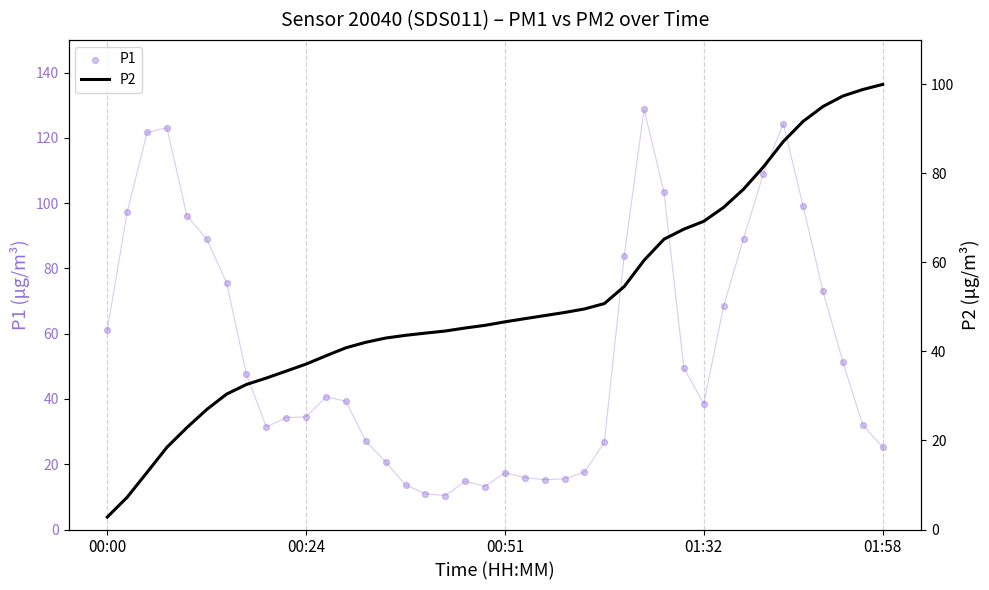

Which series reaches the maximum Y coordinate?

P1